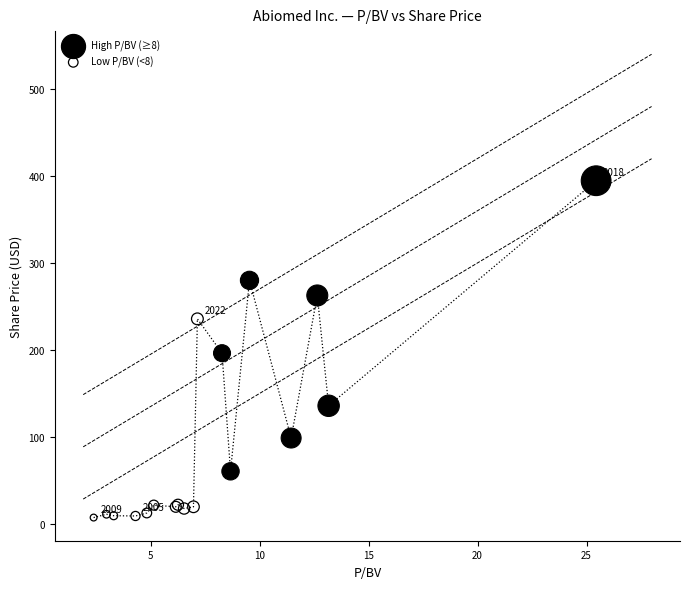

Which series has the widest spread of Y values?

High P/BV (≥8)